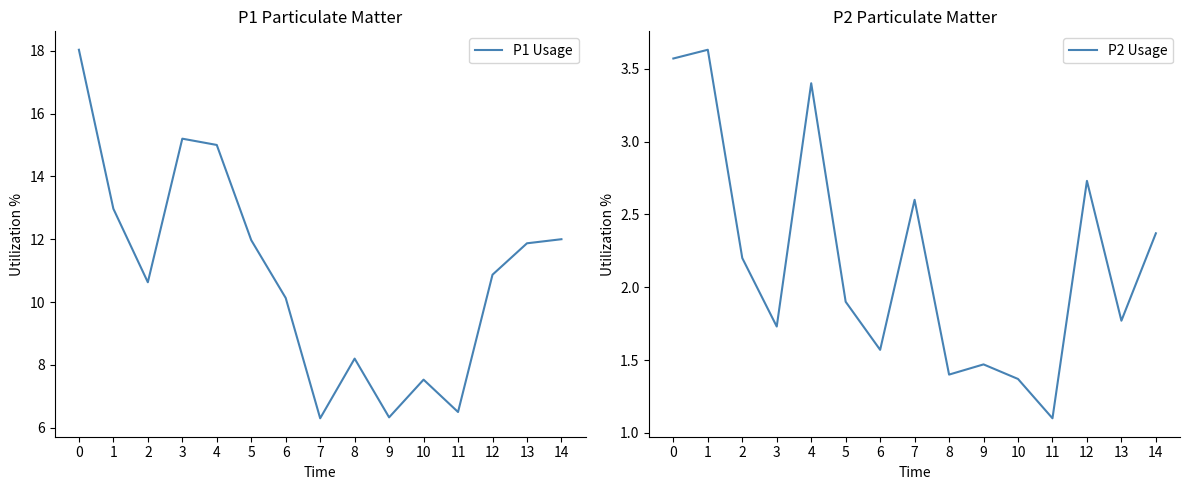

Is the value of P1 Usage at 6 greater than the value of P2 Usage at 8?

Yes